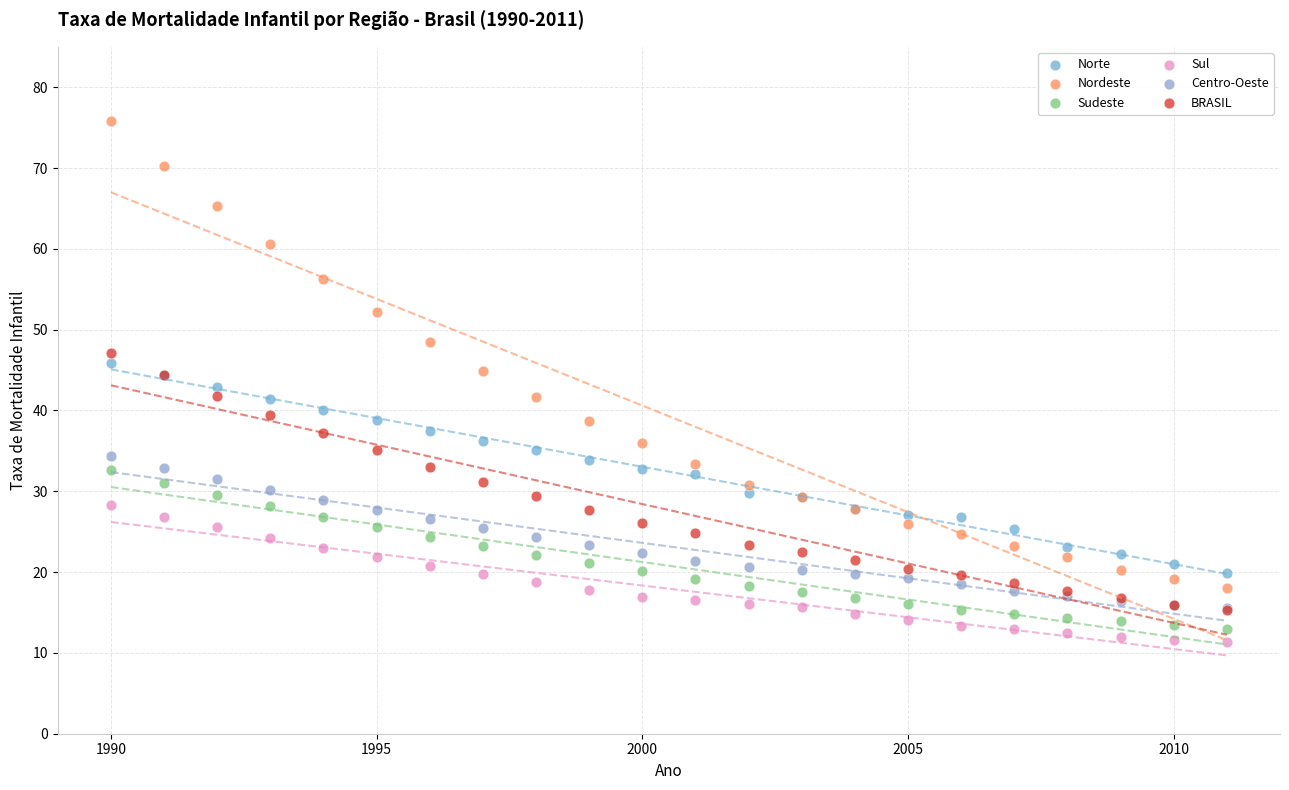

Which series contains the lowest Y value?

Sul